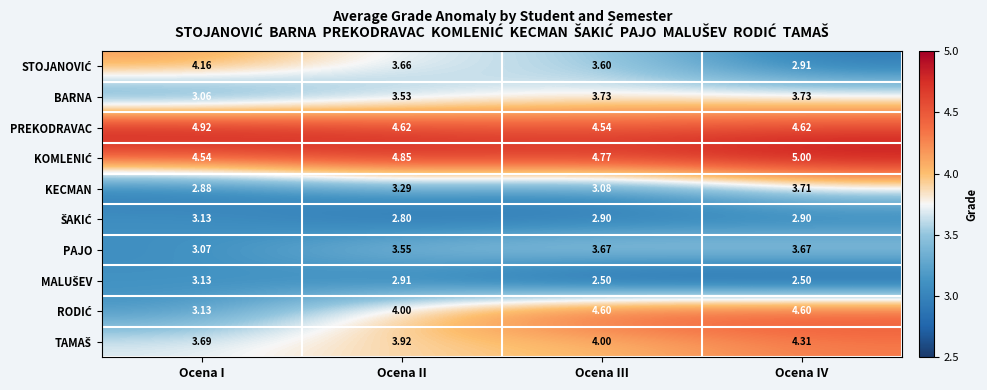

Which category has the highest value across all series?

Ocena IV